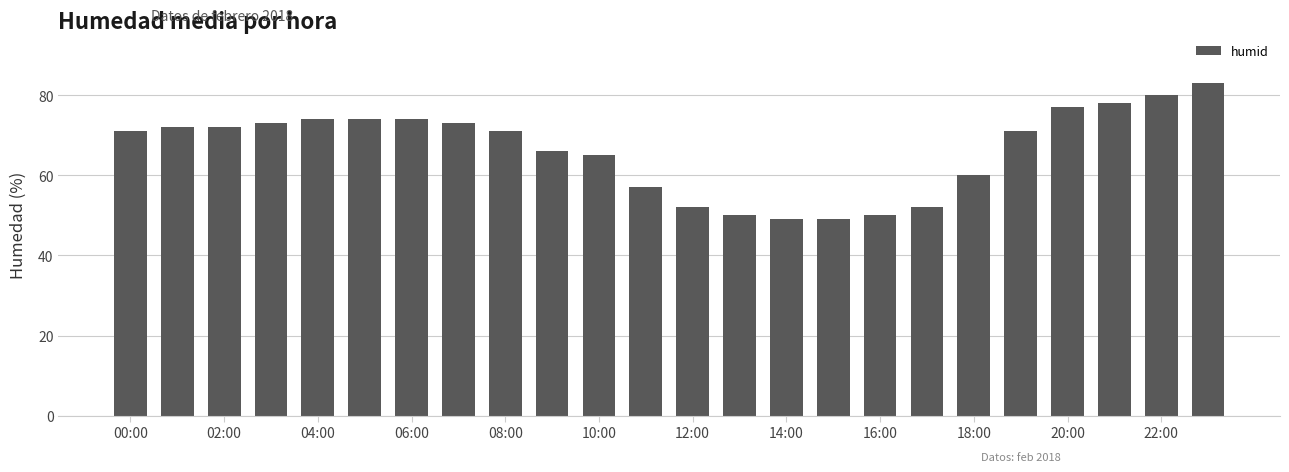

What is the average value?

66